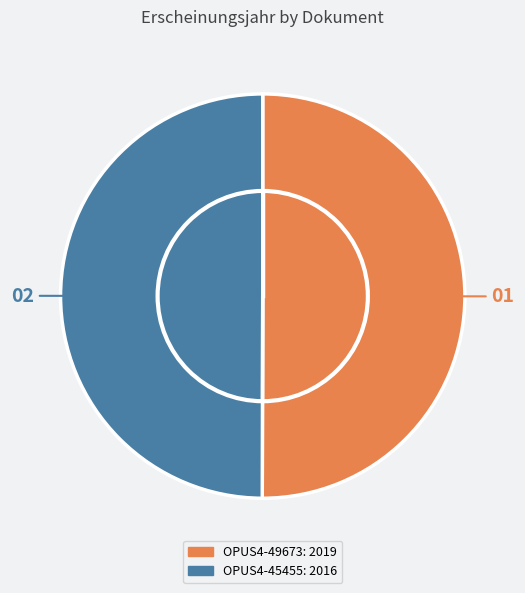

Approximately how many times larger is the value at OPUS4-49673 compared to OPUS4-45455?

1.0